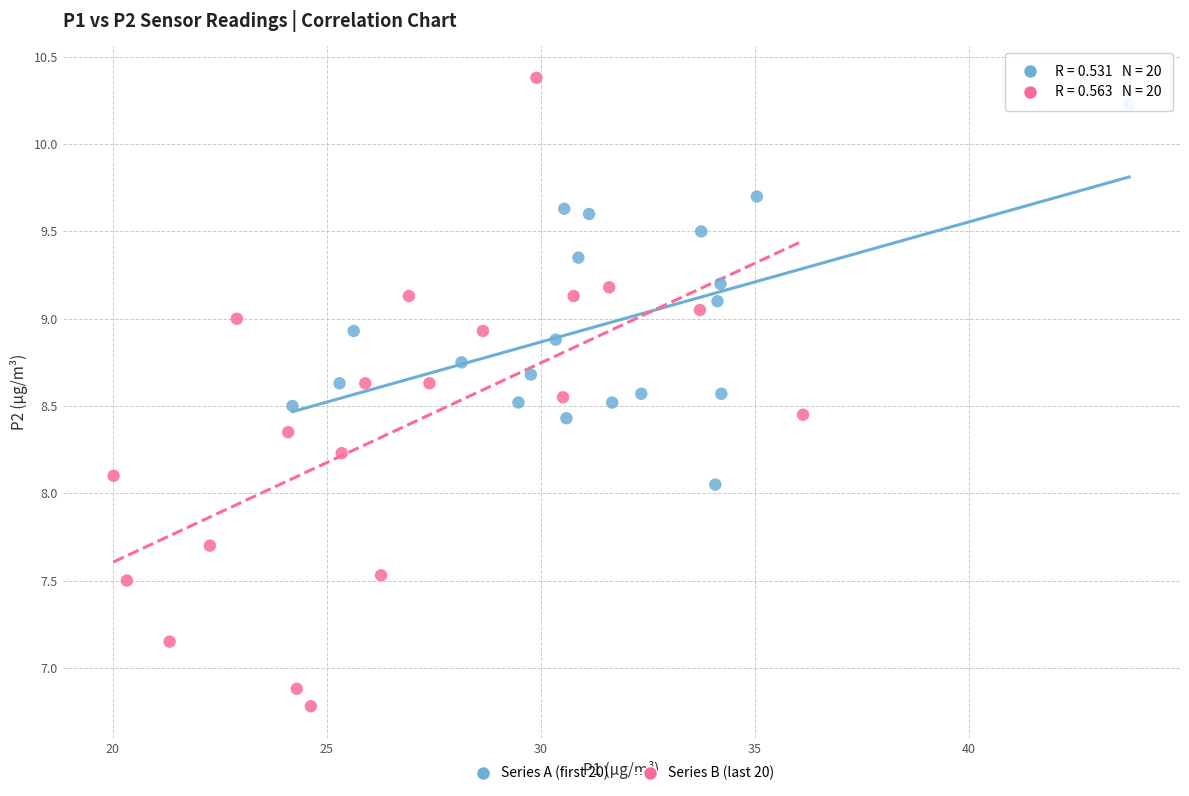

Which series has the largest Y range (max minus min)?

Series B (last 20)